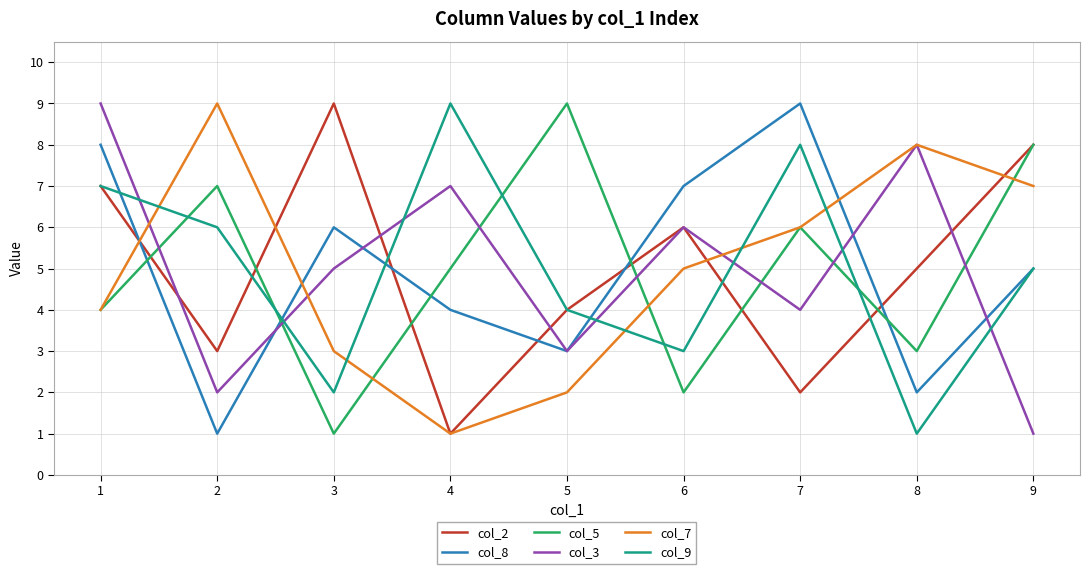

In col_3, how many points are lower than both neighbors (excluding endpoints)?

3